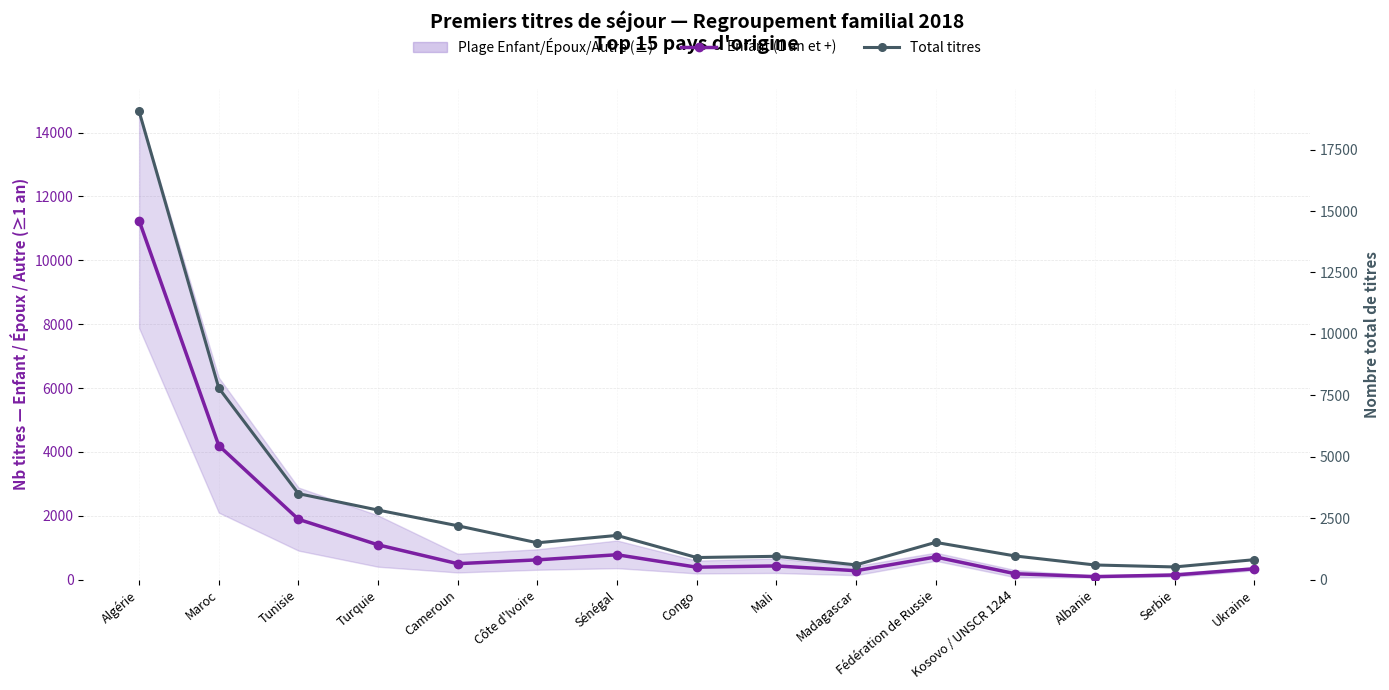

Rank the series at Sénégal from lowest to highest value.

Enfant (1 an et +), Total titres